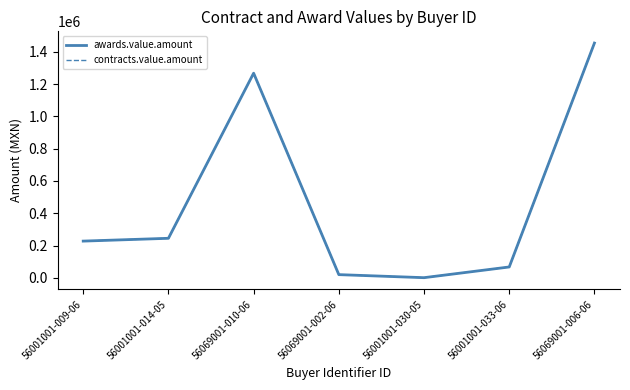

Where does the awards.value.amount series first go above 227574?

56001001-009-06